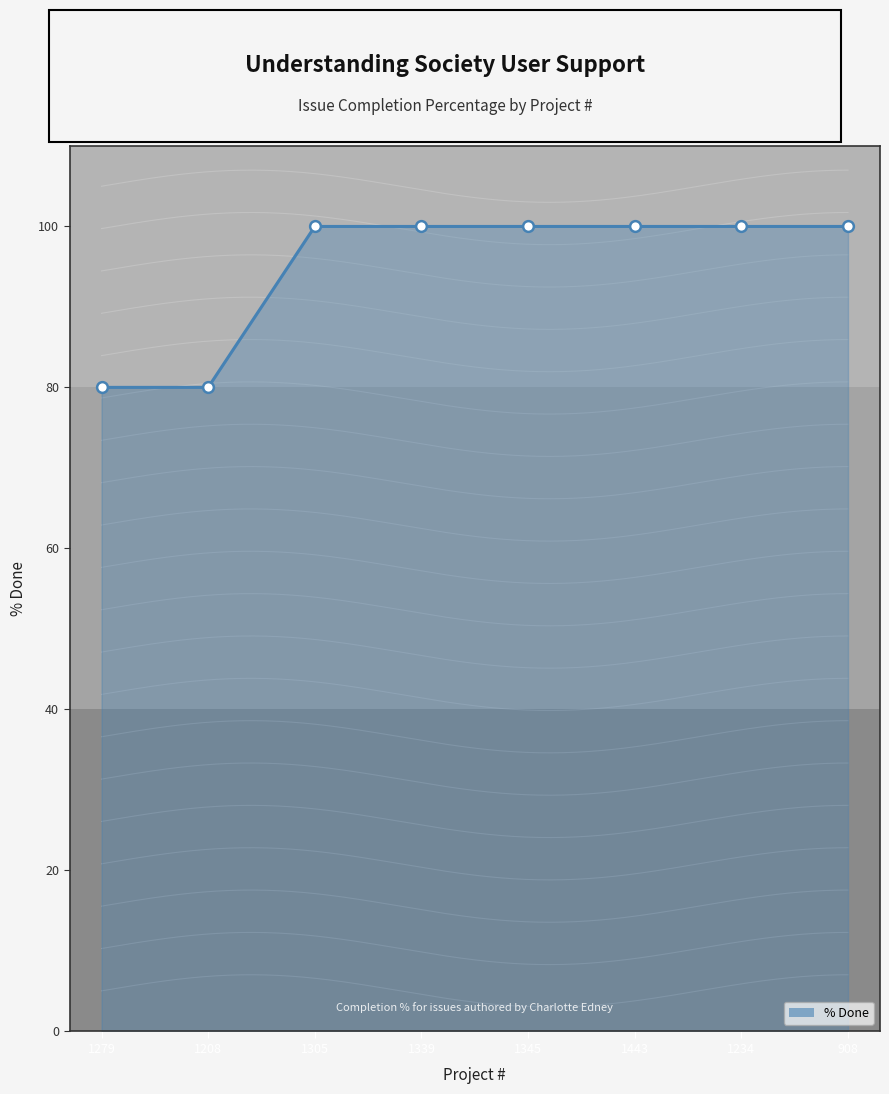

What is the change in value from 1279 to 1234?

+20